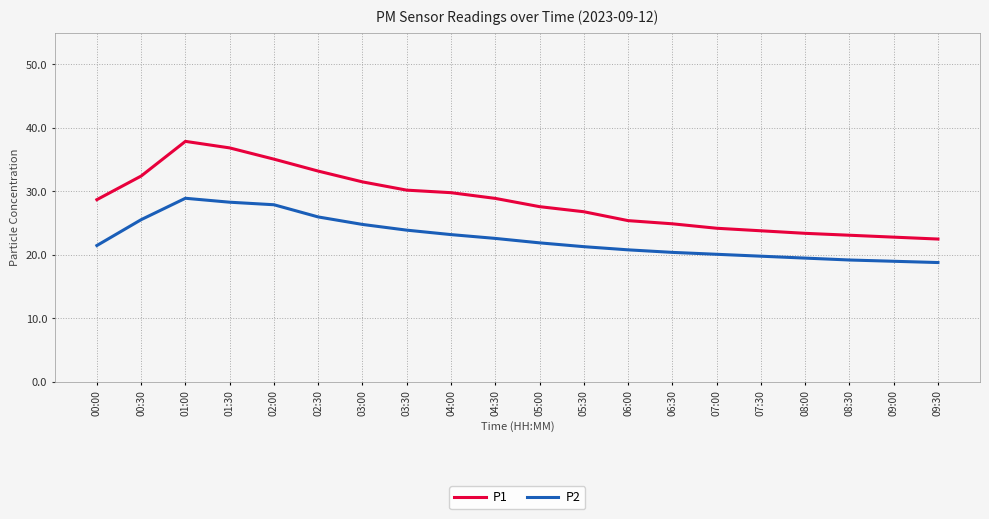

Which series has the widest spread of values?

P1